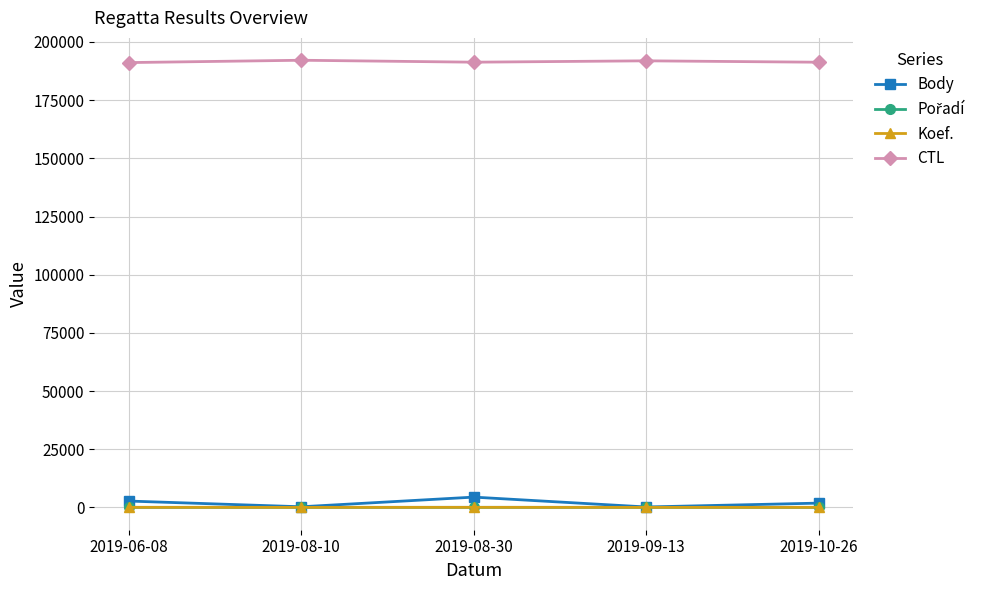

True or false: Koef. and CTL cross at least once.

False